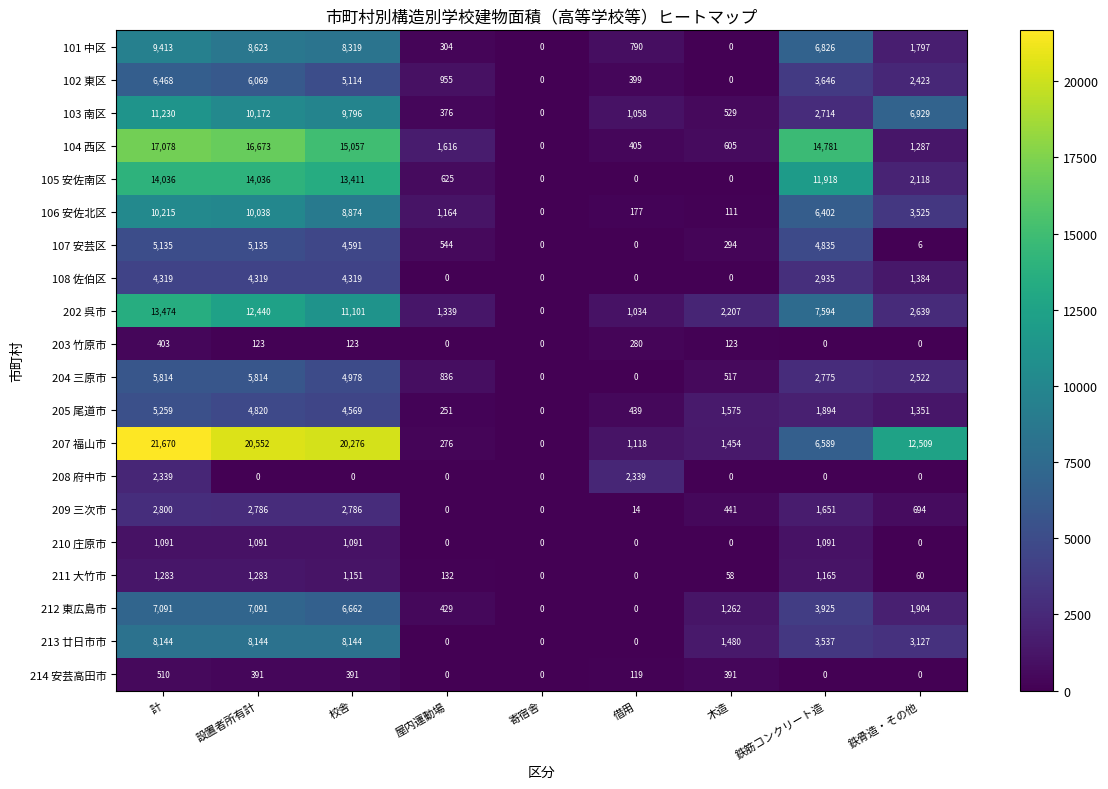

How many values in 107 安芸区 are above zero?

7